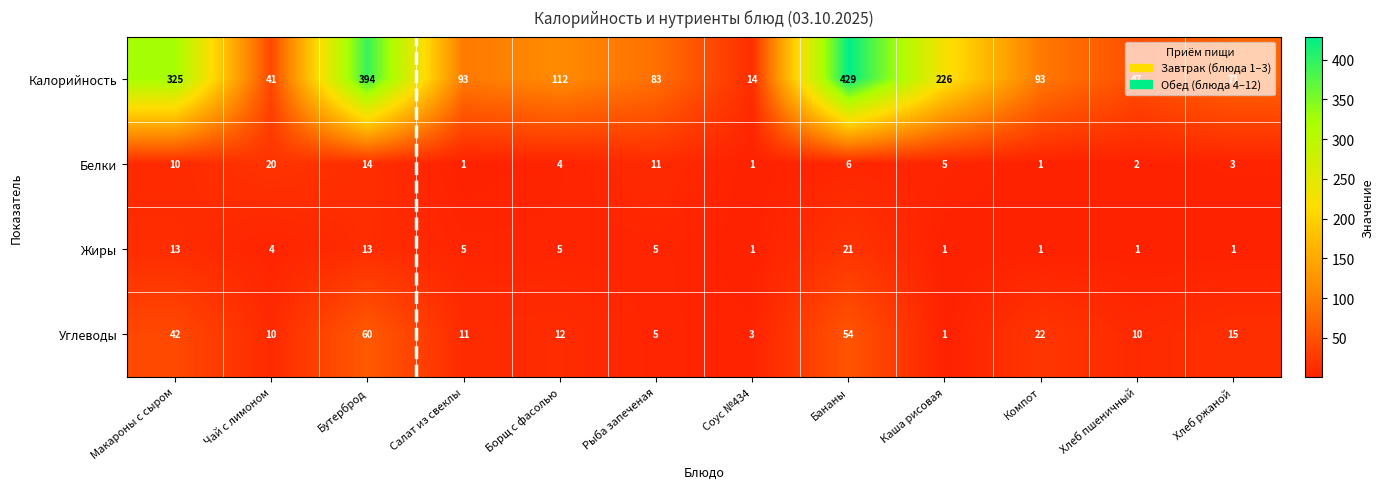

What is the approximate value of Белки at Макароны с сыром, to the nearest 5?

10